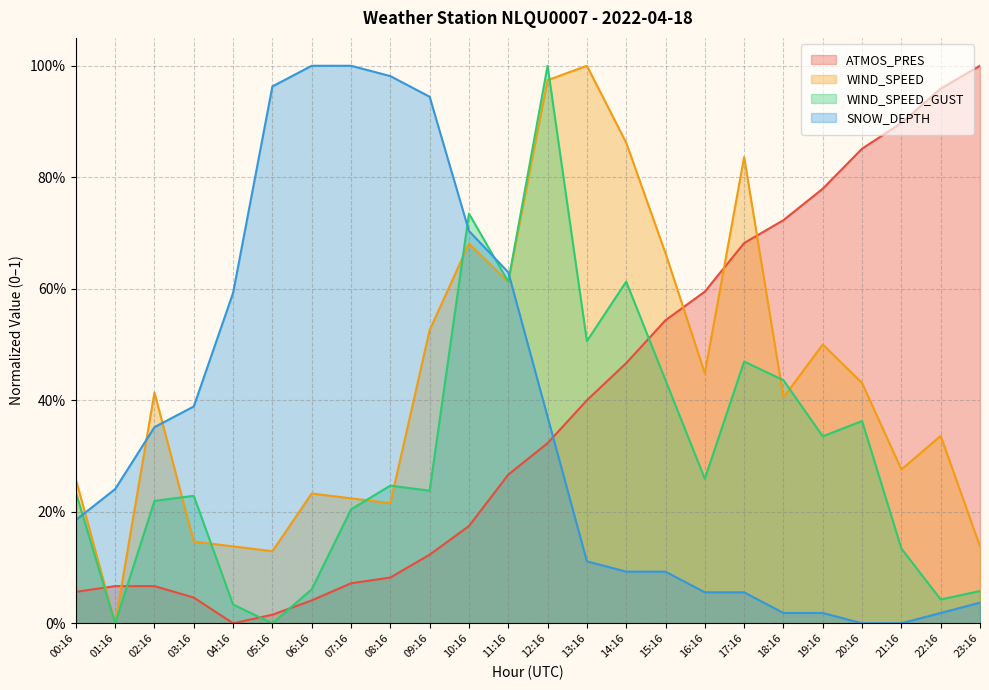

Which category has the highest value in the ATMOS_PRES series?

23:16